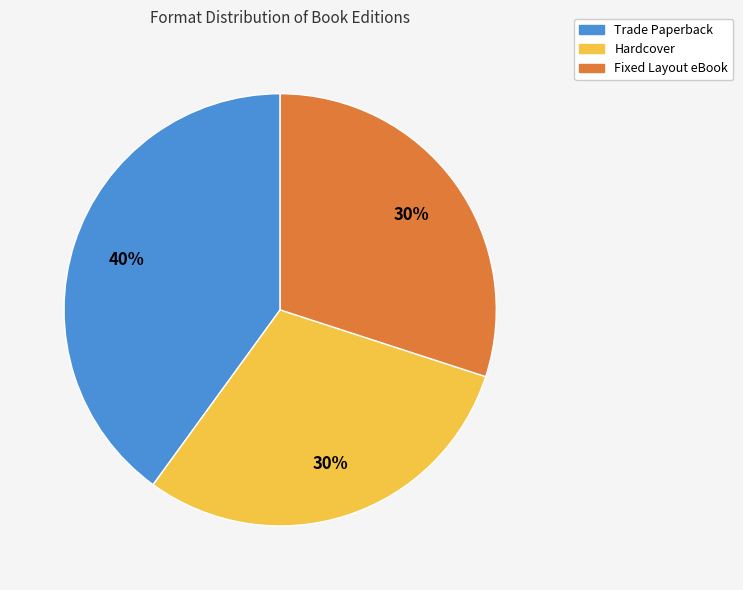

To the nearest percent, what is the difference between the largest and smallest slice percentages?

10%